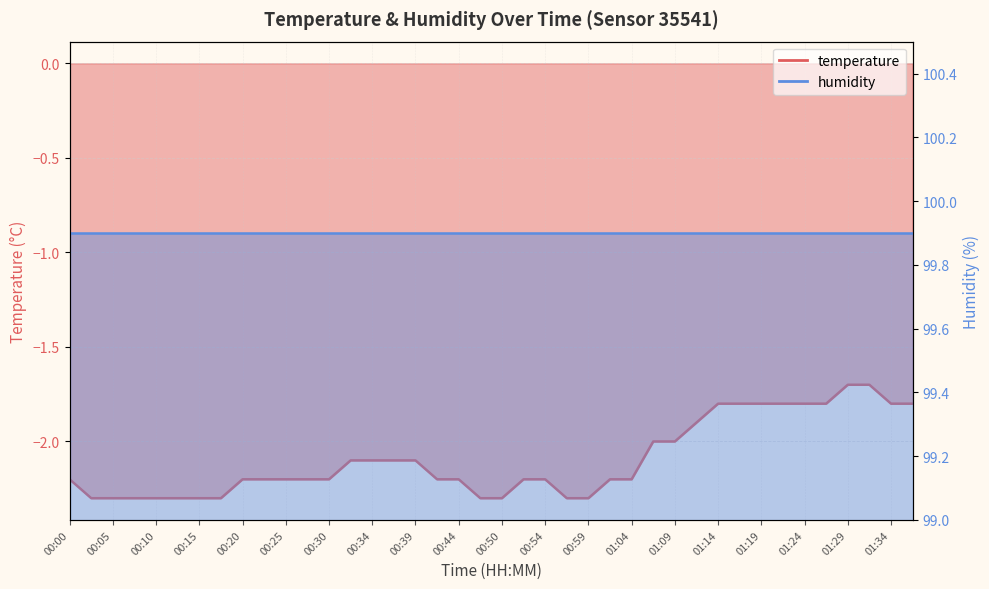

Reading left to right, what are all the values shown in this chart?

-2.2	-2.3	-2.3	-2.3	-2.3	-2.3	-2.3	-2.3	-2.2	-2.2	-2.2	-2.2	-2.2	-2.1	-2.1	-2.1	-2.1	-2.2	-2.2	-2.3	-2.3	-2.2	-2.2	-2.3	-2.3	-2.2	-2.2	-2.0	-2.0	-1.9	-1.8	-1.8	-1.8	-1.8	-1.8	-1.8	-1.7	-1.7	-1.8	-1.8